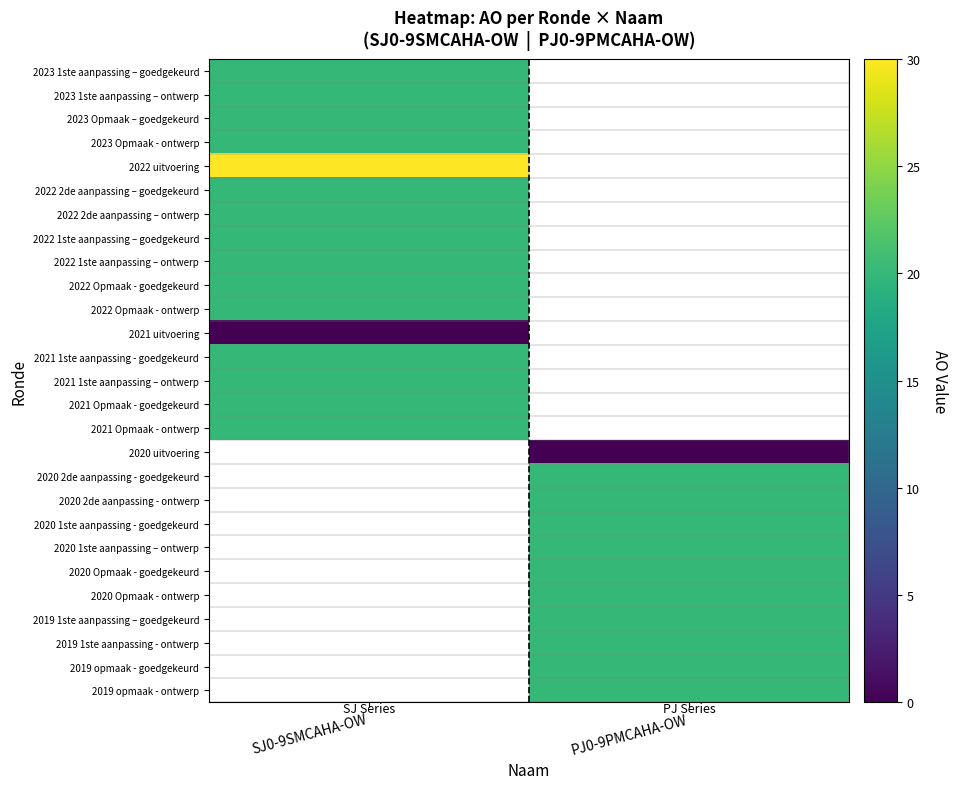

At how many categories does at least one series exceed 12?

2